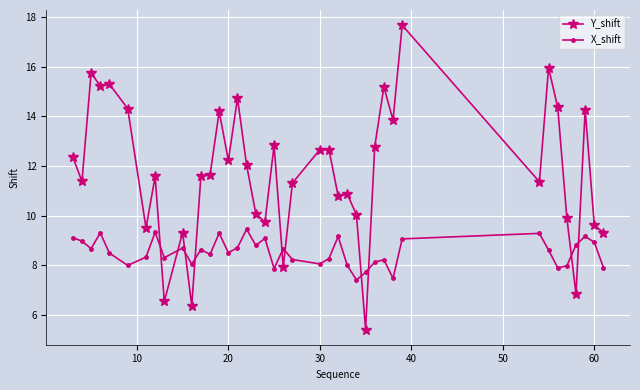

True or false: Y_shift has more than 1 points higher than both neighbors.

True